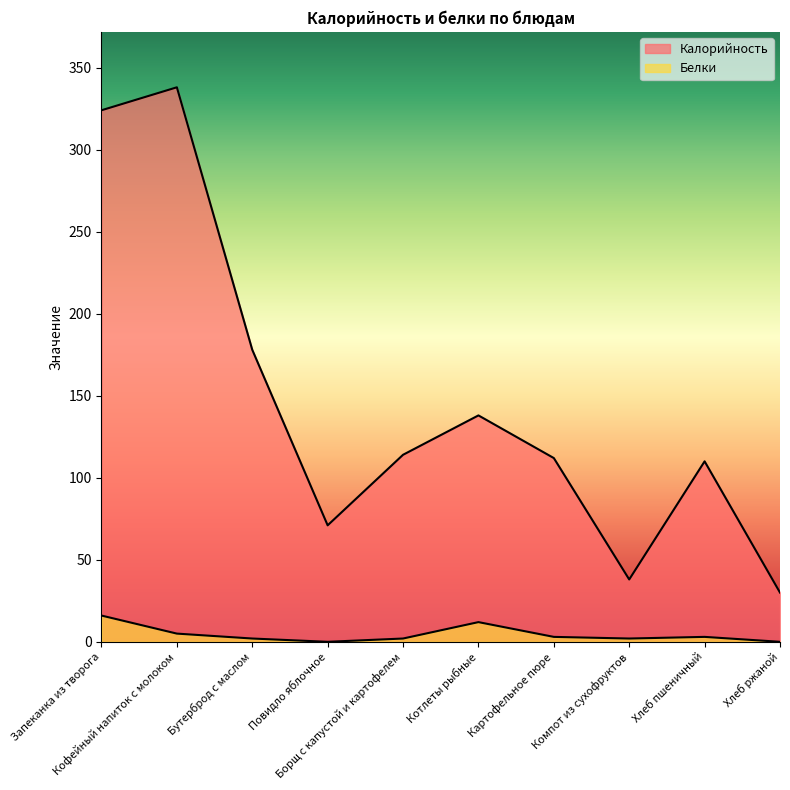

What is the difference between the highest and lowest values at Хлеб ржаной?

30